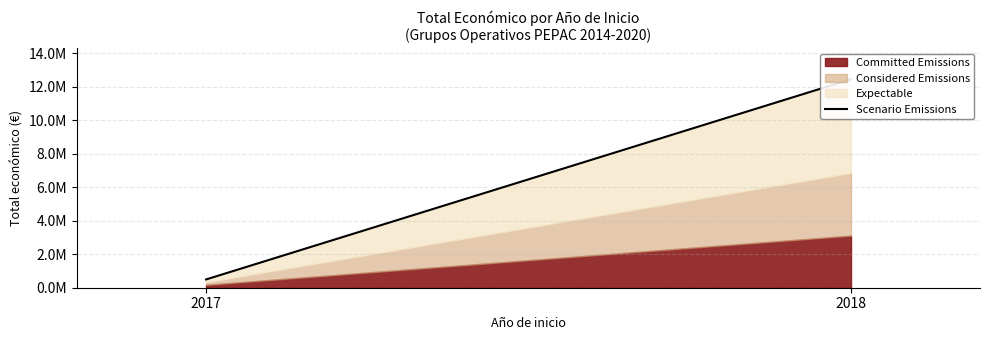

Rank the categories by value from highest to lowest.

2018, 2017